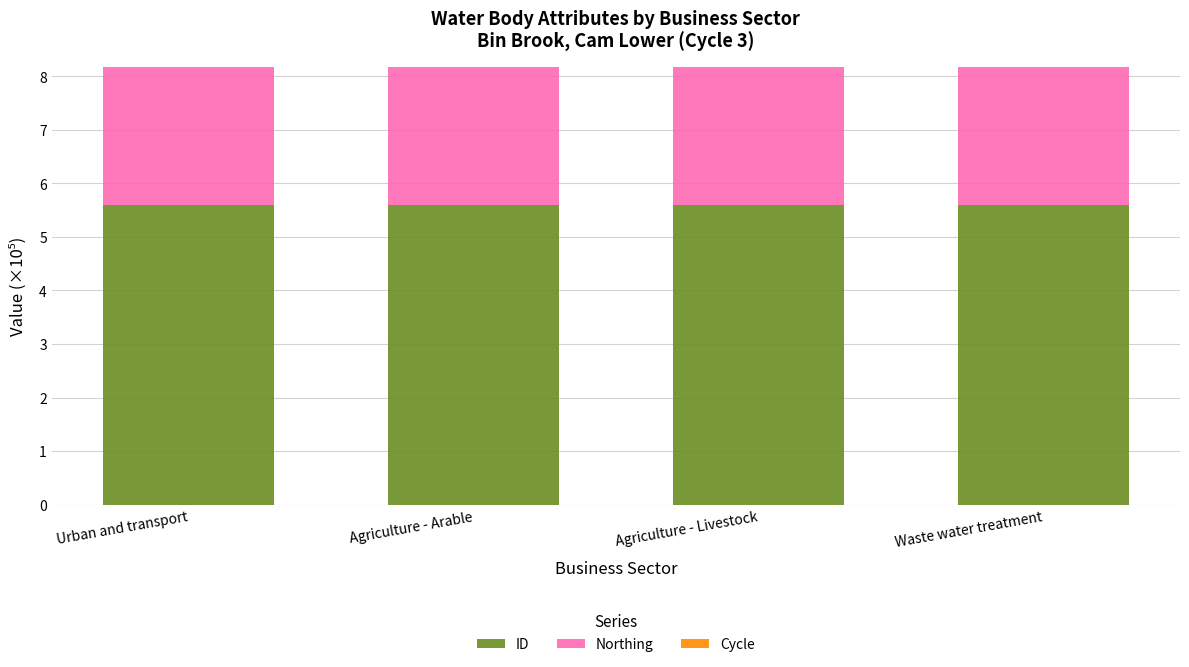

What is the sum of all ID values?

22.4